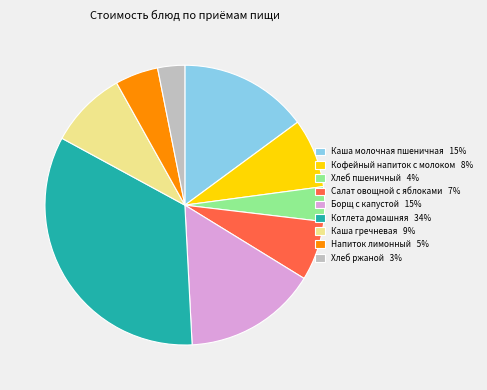

Count the number of slices in the pie.

9